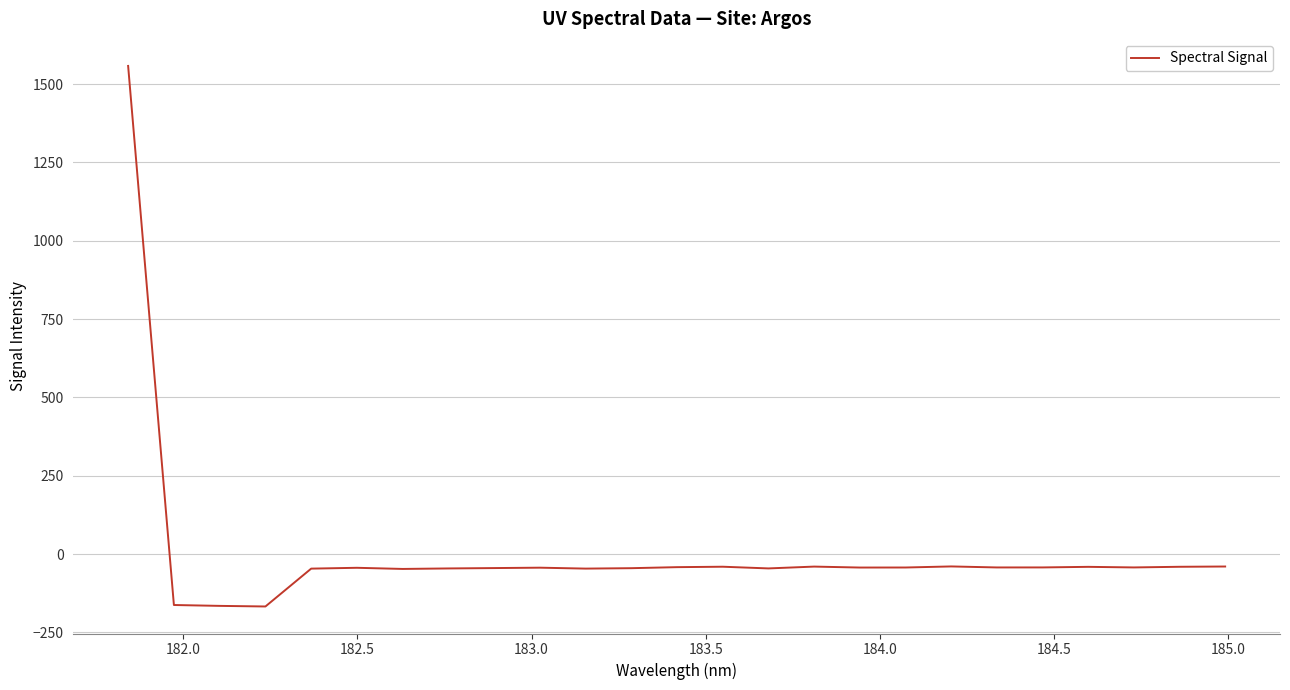

What is the smallest value displayed?

-167.0